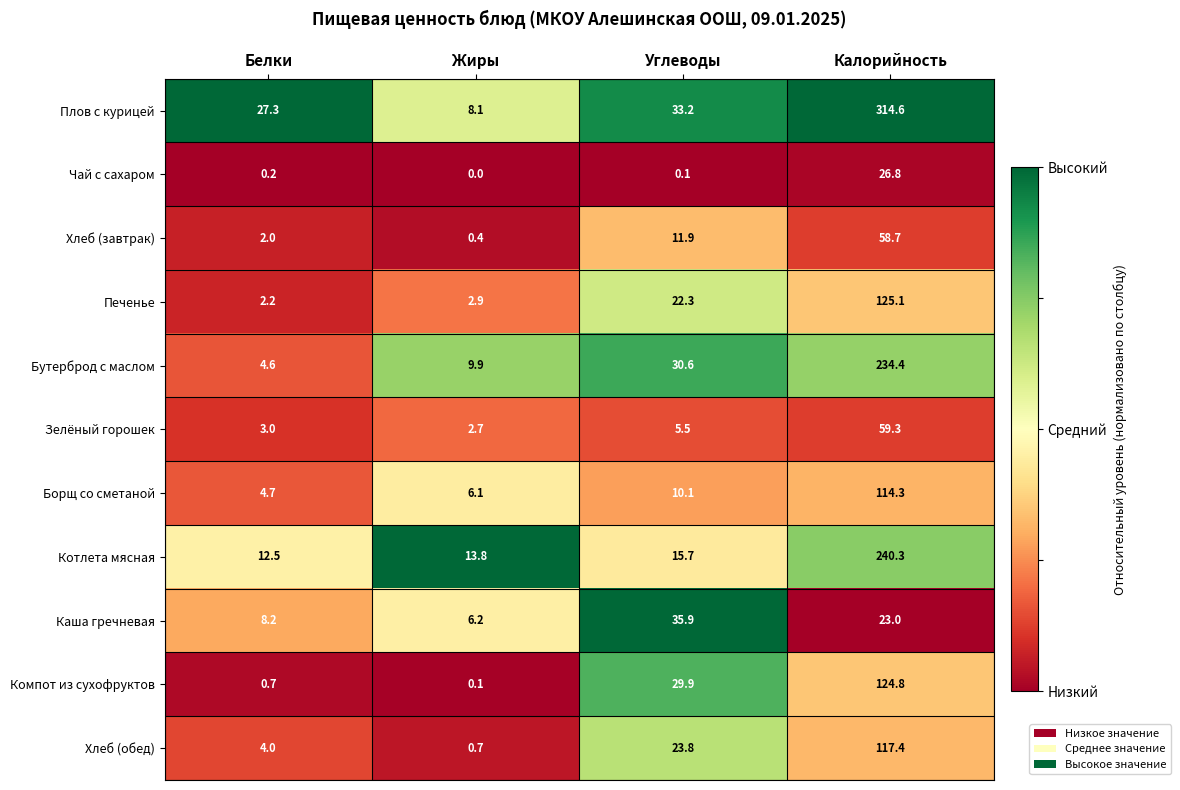

List the series in order of their peak value, highest first.

Плов с курицей, Котлета мясная, Бутерброд с маслом, Печенье, Компот из сухофруктов, Хлеб (обед), Борщ со сметаной, Зелёный горошек, Хлеб (завтрак), Каша гречневая, Чай с сахаром